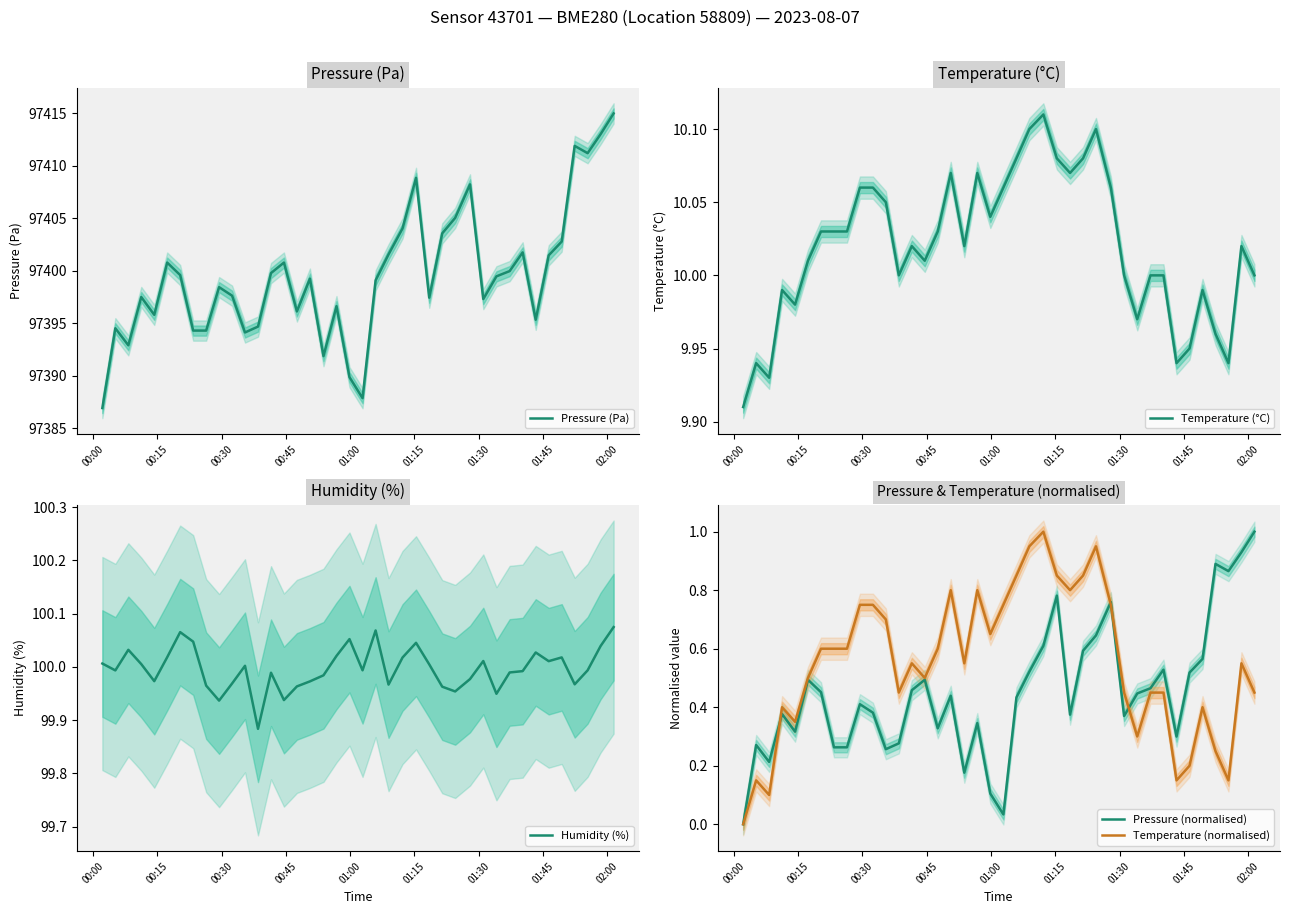

True or false: Pressure (Pa) and Temperature (°C) intersect in this chart.

False